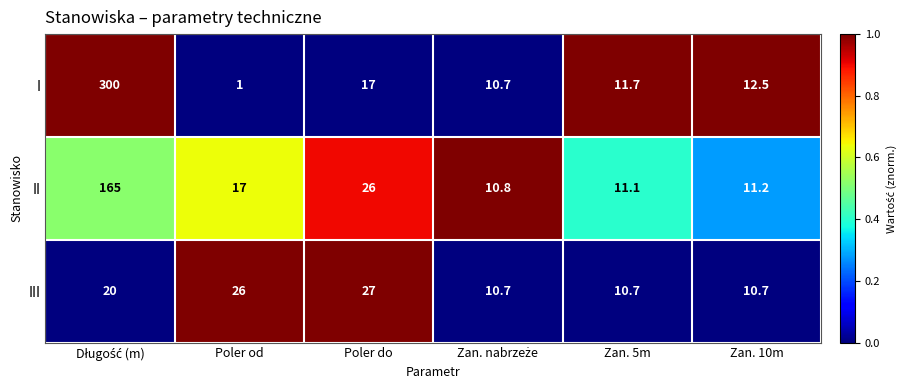

How many categories are shown in the chart?

6